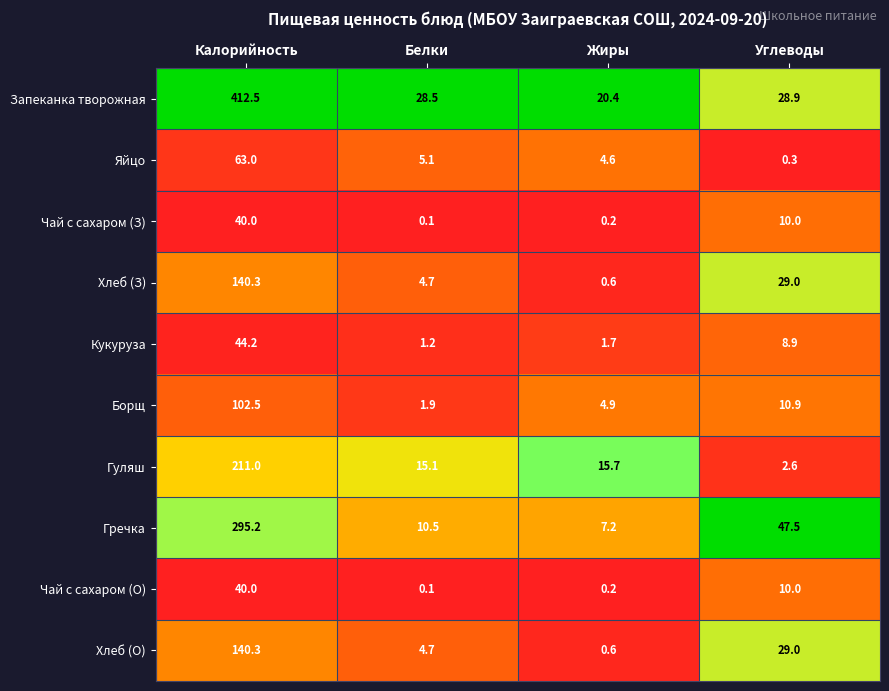

What is the total value across all series at Калорийность?

1489.0